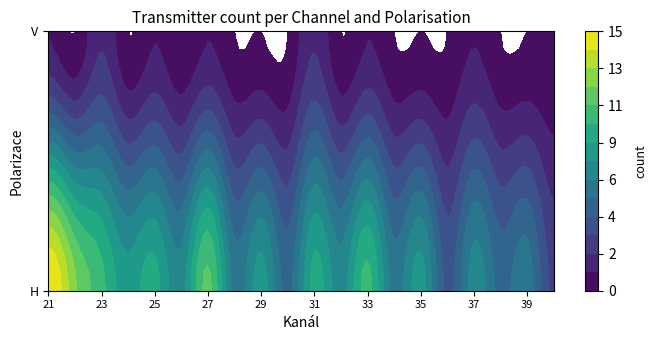

What is the sum of all values?

165